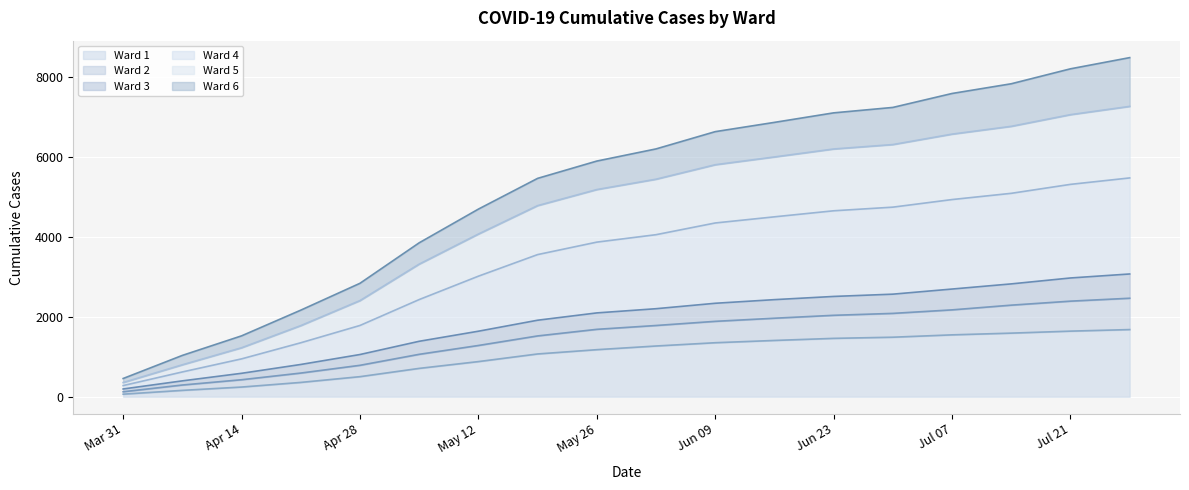

What are all the series names shown in the legend?

Ward 1, Ward 2, Ward 3, Ward 4, Ward 5, Ward 6